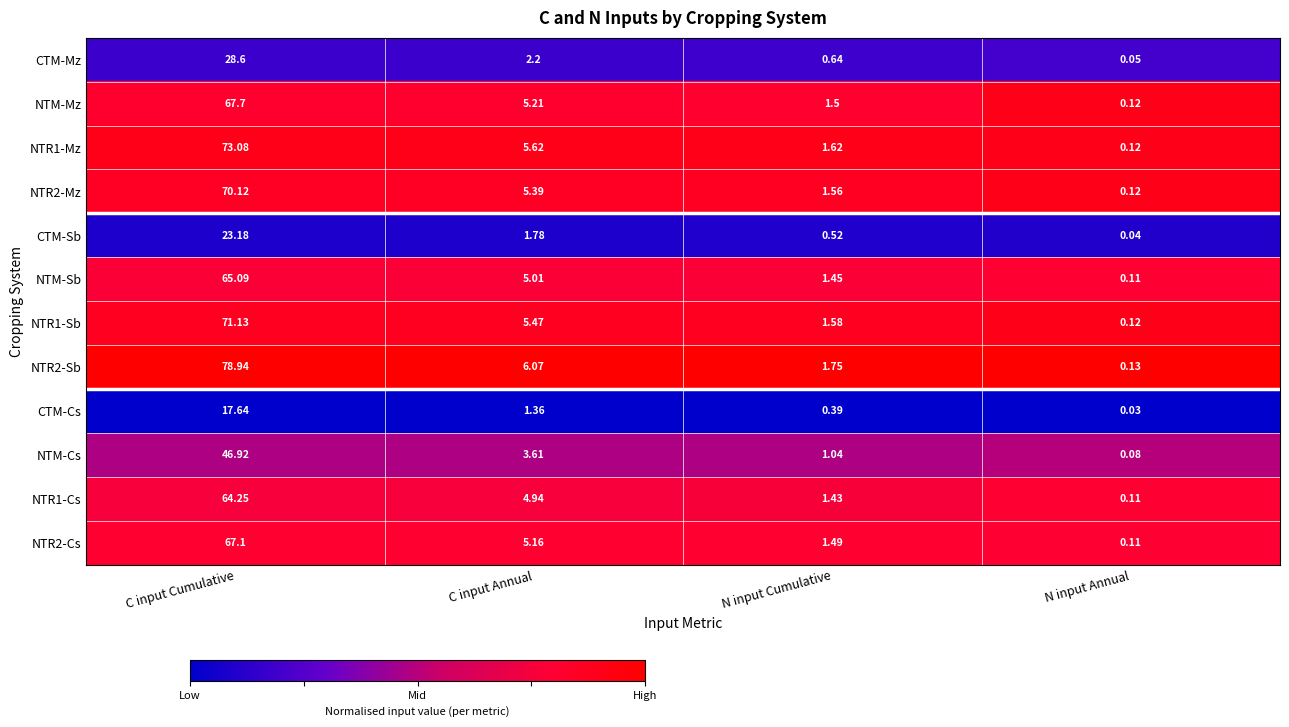

At which label does NTM-Cs reach its minimum?

N input Annual